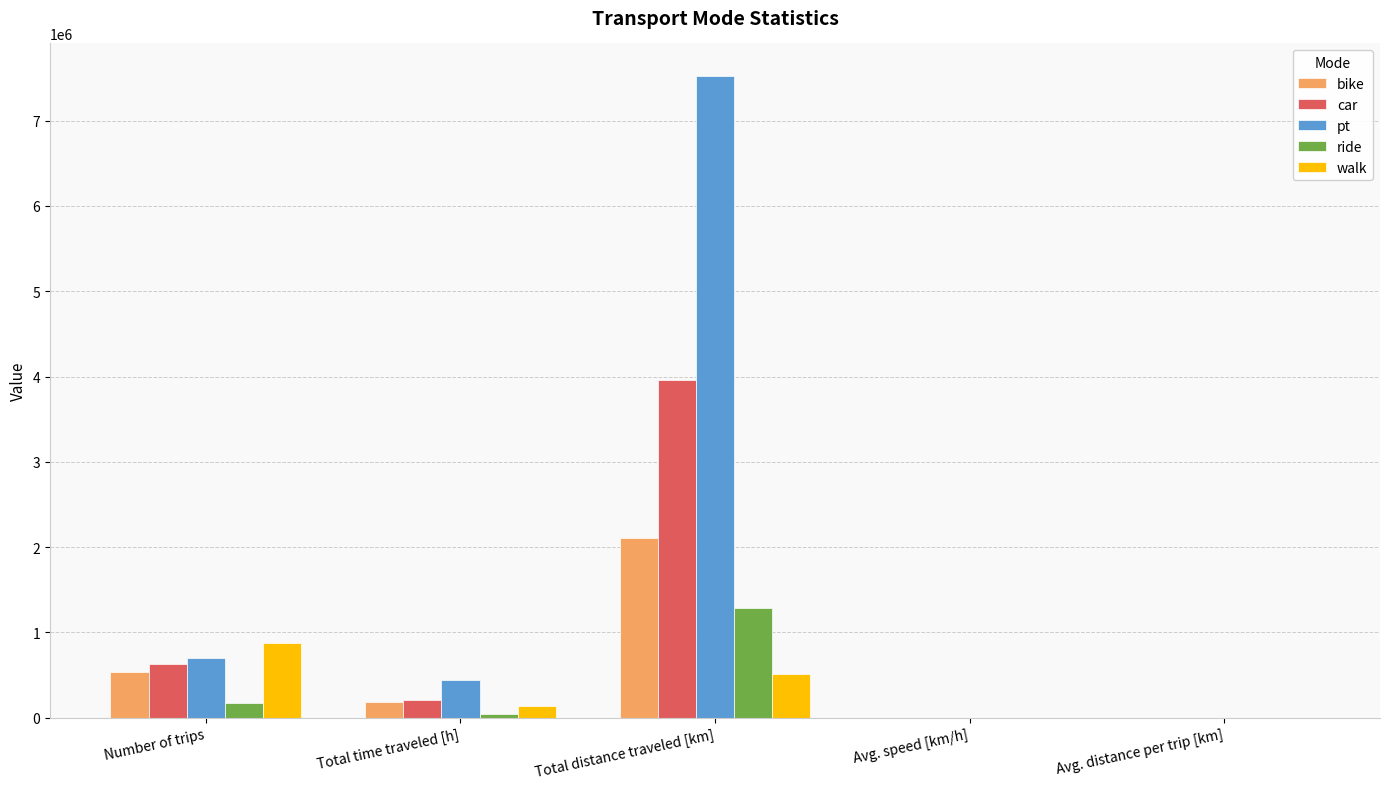

What is the highest value of the car series?

3964398.0